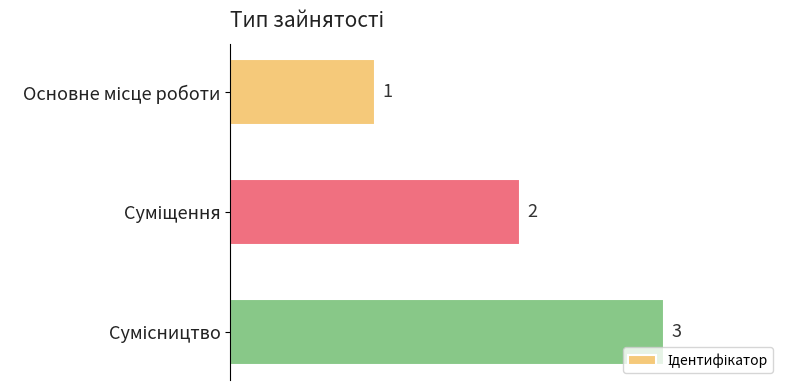

Count the values in the range 1 to 3.

3